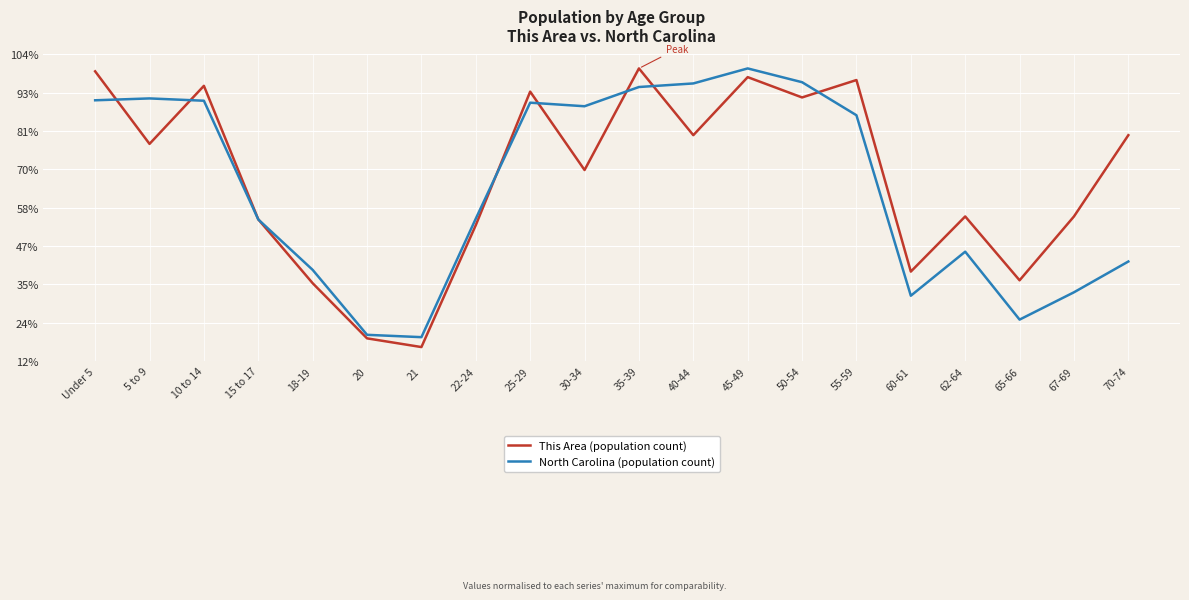

True or false: This Area (population count) has a value of 0.4 at 15 to 17.

False